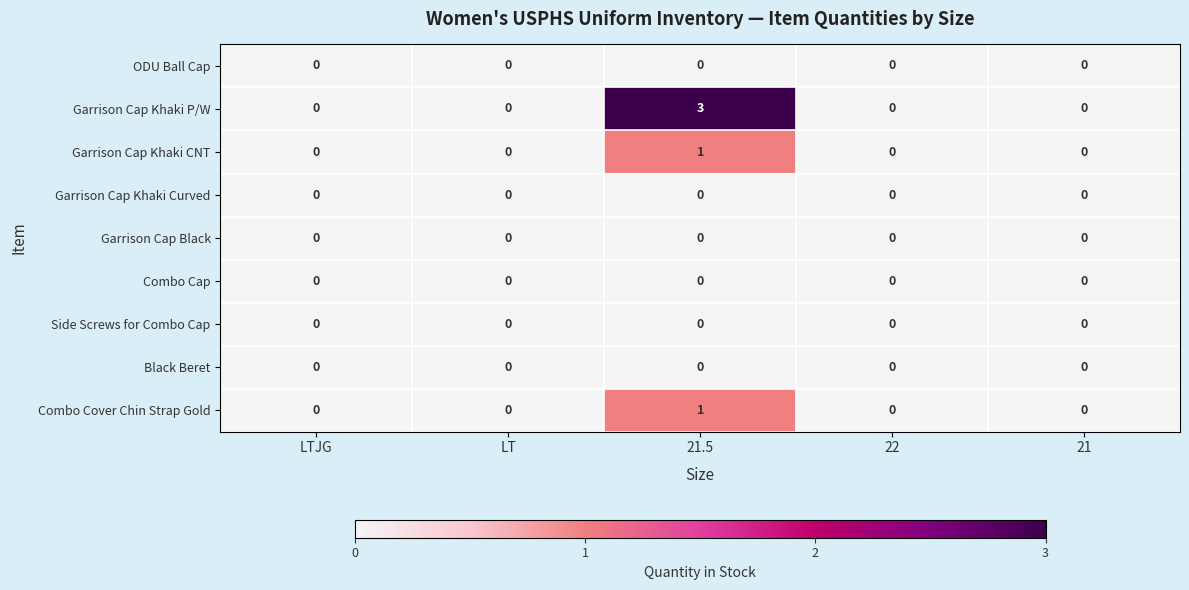

The Garrison Cap Khaki CNT series shows 0 at 22. True or false?

True